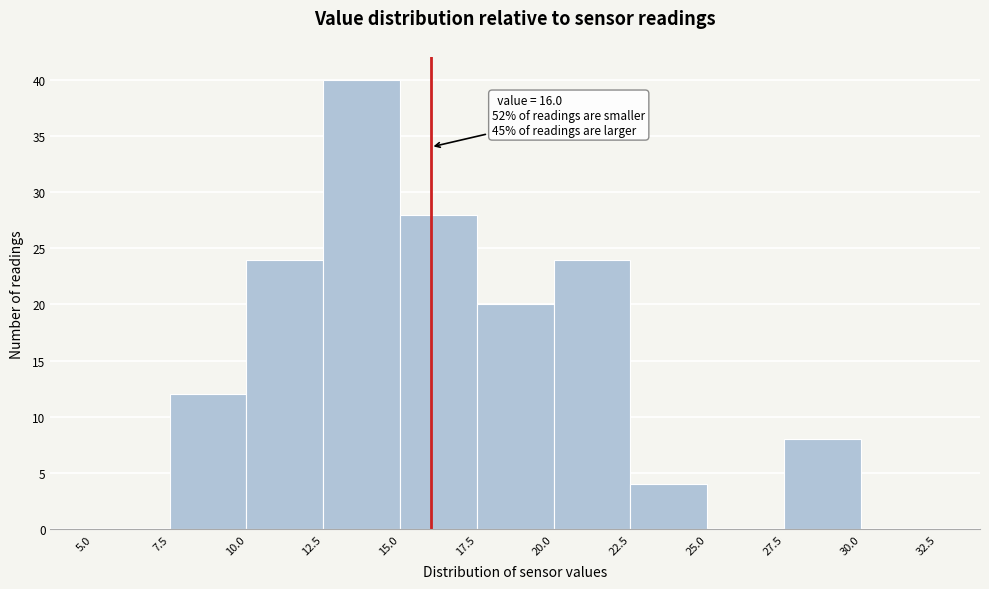

Which range on the x-axis has the tallest bar?

12.5 to 15.0